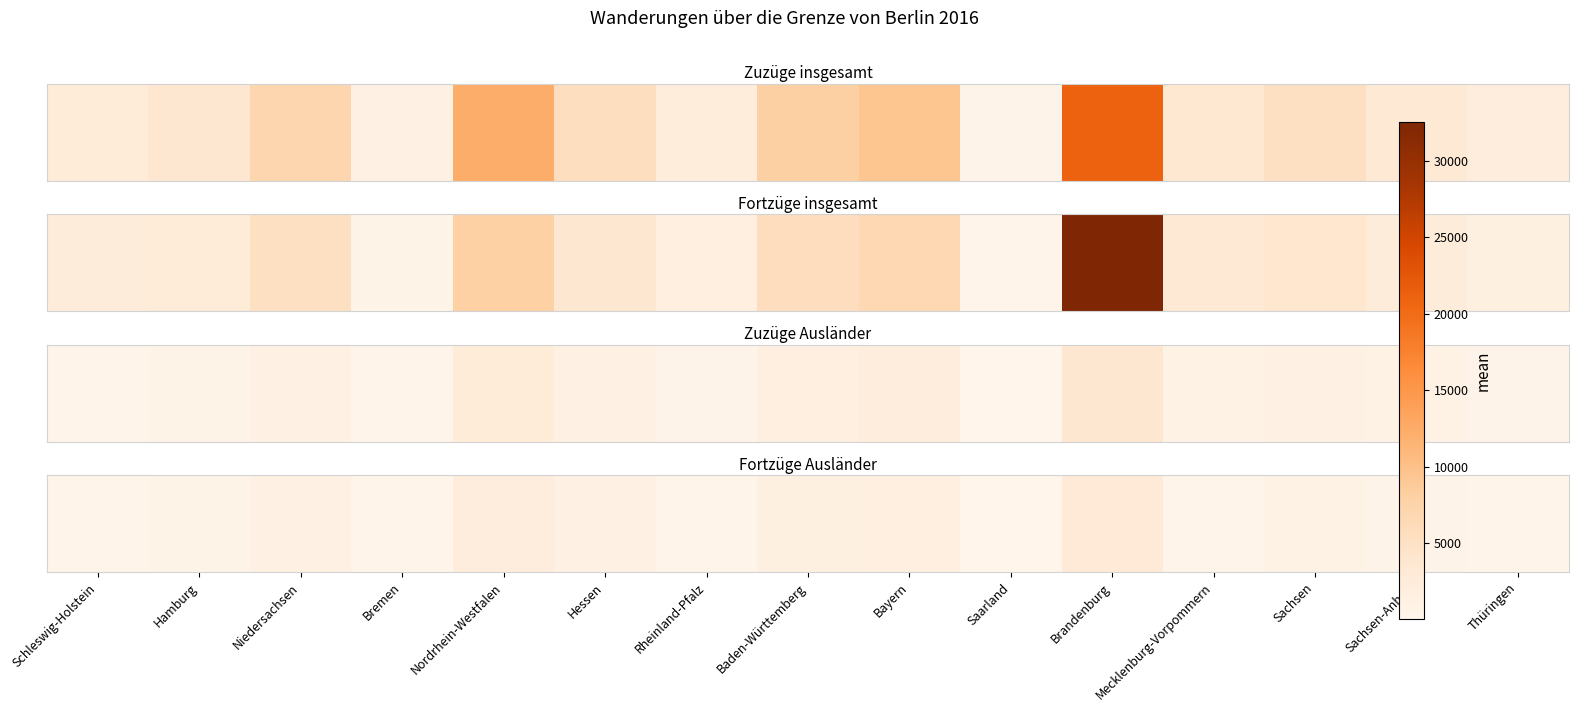

How many distinct data groups are displayed?

1